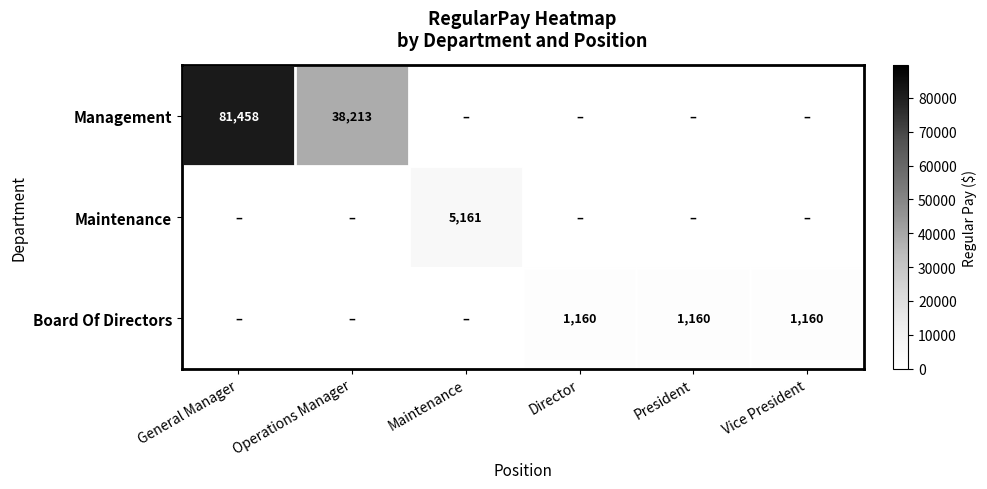

Is it true that Management equals 22732 at Operations Manager?

False